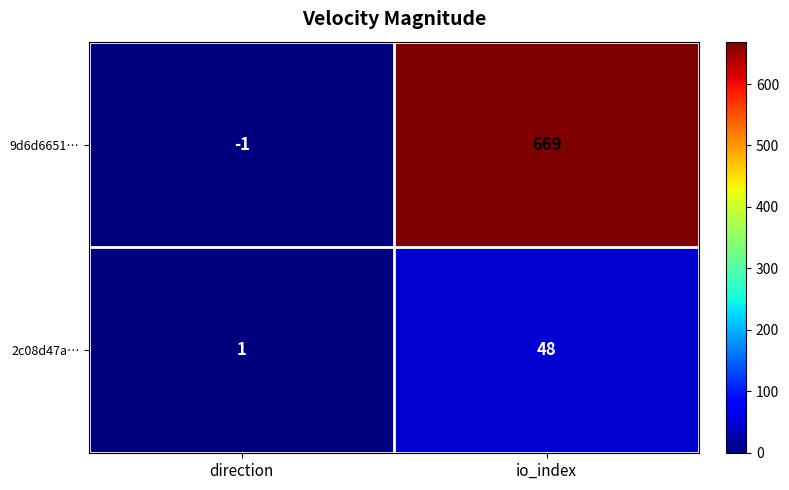

What is the difference between the maximum and minimum values in the 9d6d6651… series?

670